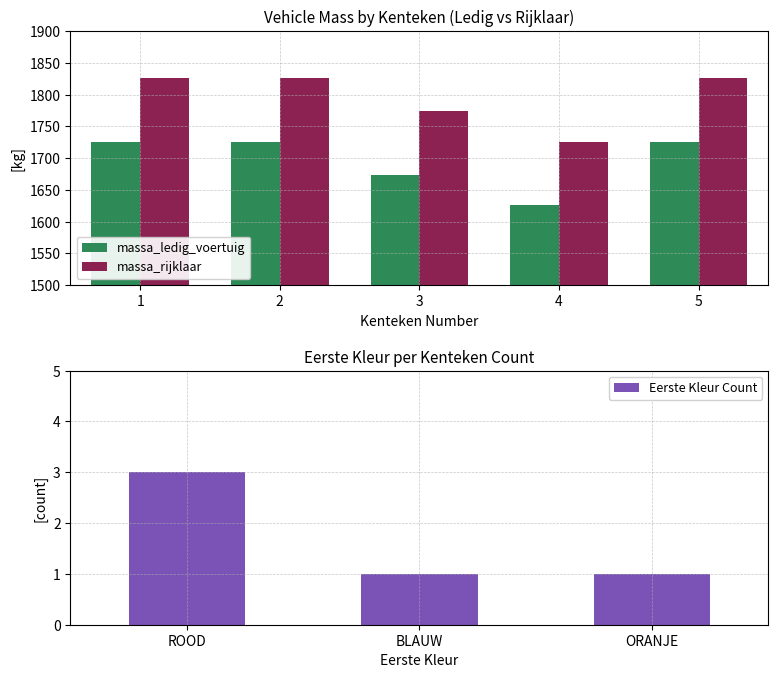

Is it true that massa_rijklaar equals 1726 at 4?

True